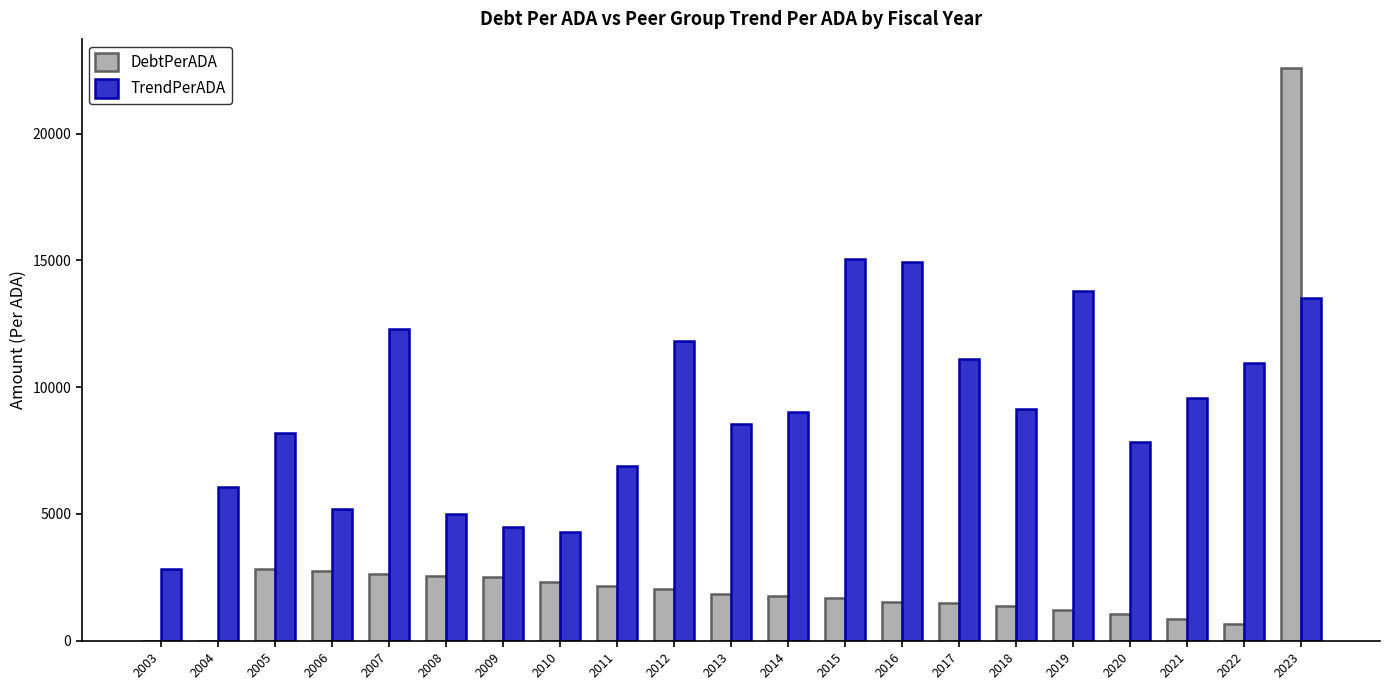

The value of DebtPerADA at 2012 is 2801.9. True or false?

False